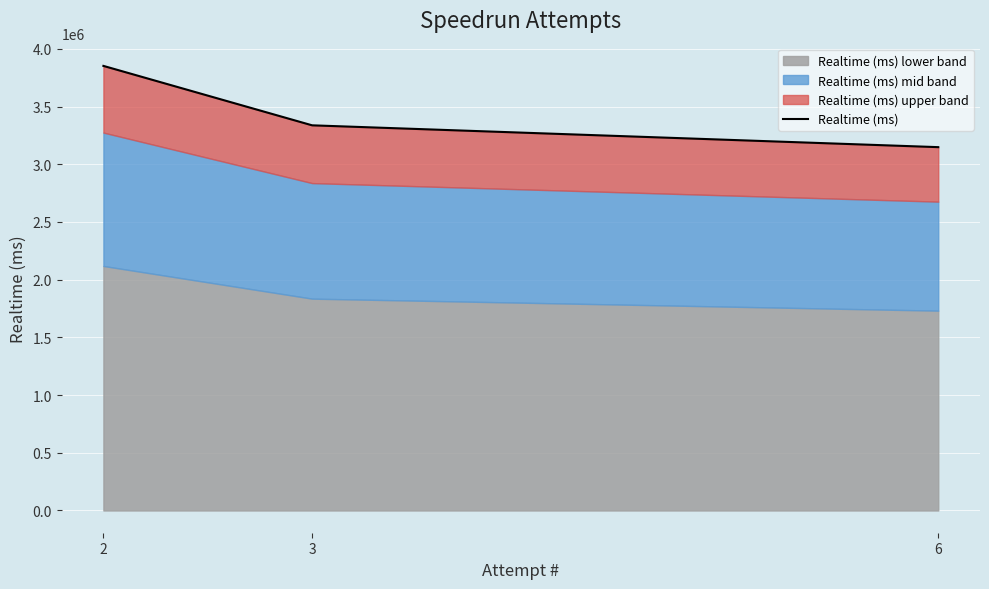

What is the difference between the maximum and minimum values?

704074